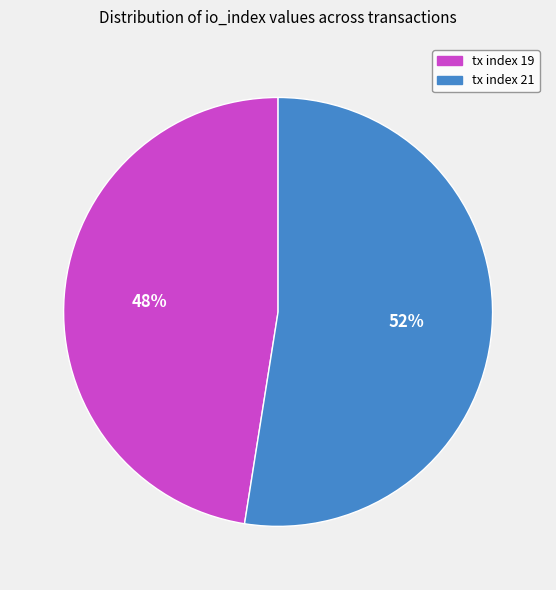

Rank the categories by value from lowest to highest.

tx index 19, tx index 21